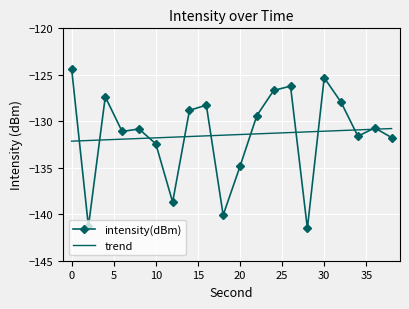

Rank the series by their maximum value, from highest to lowest.

intensity(dBm), trend